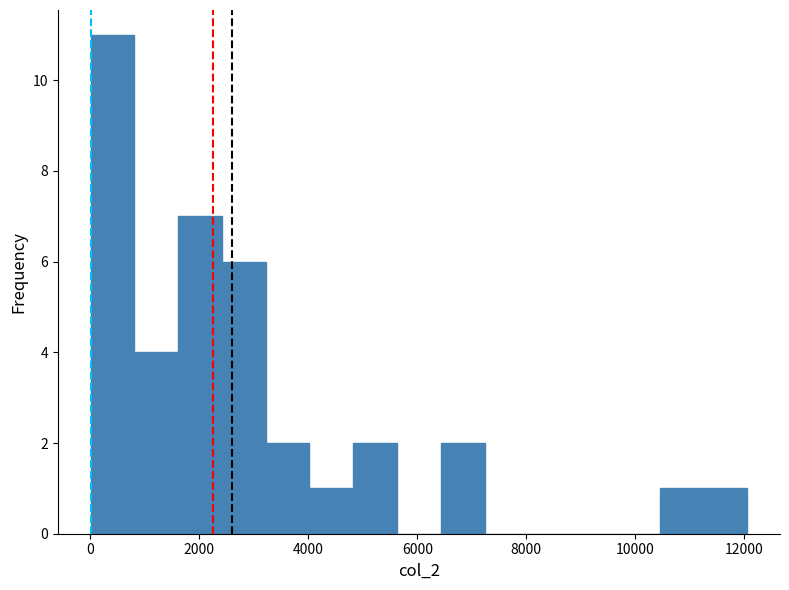

Reading left to right, list every bar in this chart as the range it spans on the x-axis followed by its height. Neither the bar edges nor the heights are printed on the chart, so give them approximately, as read against the axes.

0 to 800: 11
800 to 1600: 4
1600 to 2400: 7
2400 to 3200: 6
3200 to 4000: 2
4000 to 4800: 1
4800 to 5600: 2
5600 to 6400: 0
6400 to 7200: 2
7200 to 8000: 0
8000 to 8800: 0
8800 to 9600: 0
9600 to 10400: 0
10400 to 11200: 1
11200 to 12000: 1